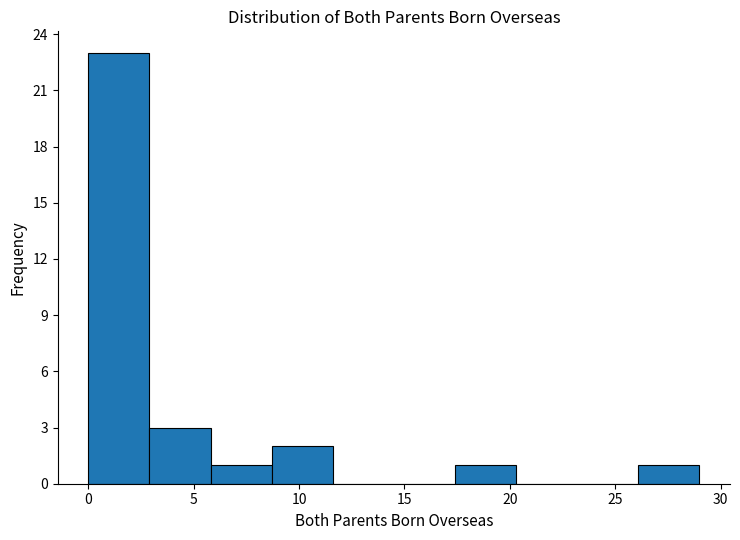

Reading left to right, transcribe this chart: for each bar, give the range it covers on the x-axis and its height. Neither the bar edges nor the heights are printed on the chart, so give them approximately, as read against the axes.

0.0 to 2.9: 23
2.9 to 5.8: 3
5.8 to 8.7: 1
8.7 to 11.6: 2
11.6 to 14.5: 0
14.5 to 17.4: 0
17.4 to 20.3: 1
20.3 to 23.2: 0
23.2 to 26.1: 0
26.1 to 29.0: 1